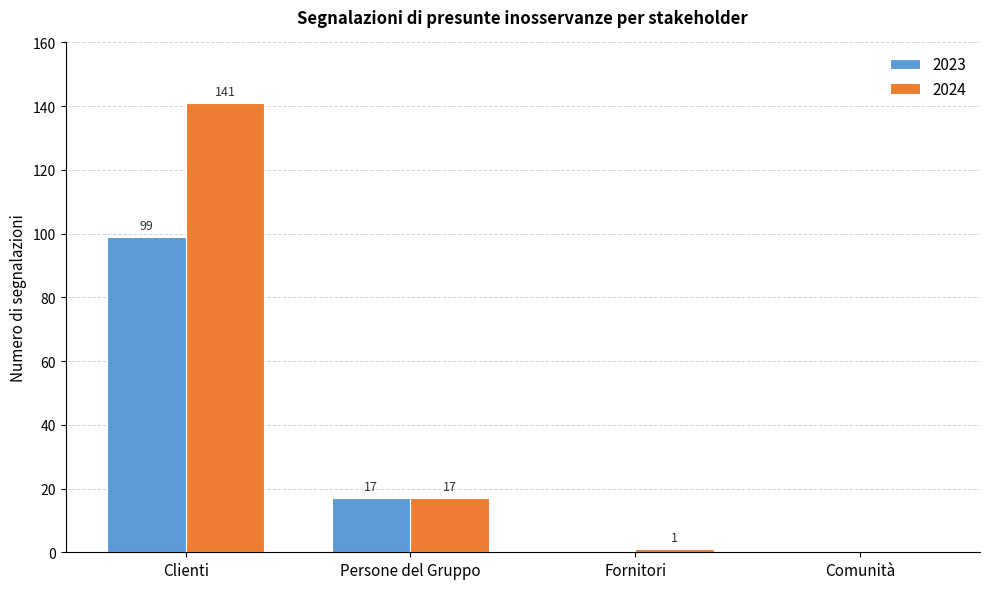

What is the sum of all 2024 values?

159